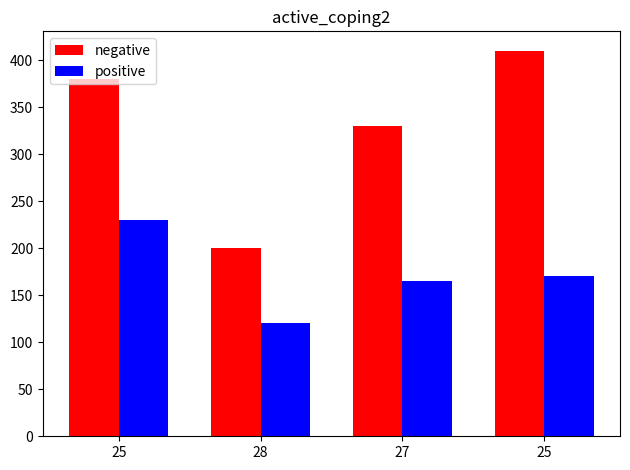

The value of negative at 25 is 380. True or false?

True